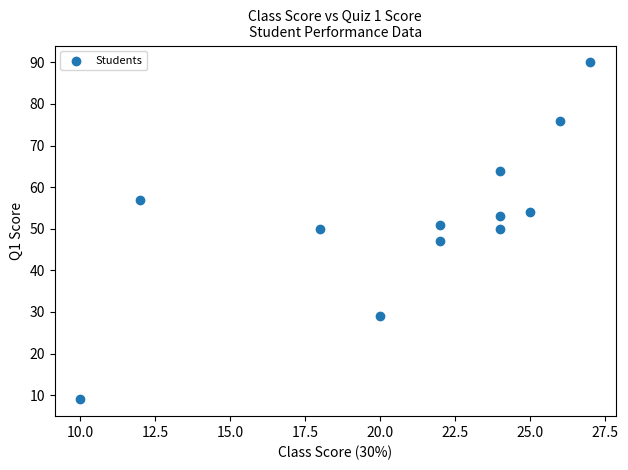

What is the range of Y values (max minus min)?

81